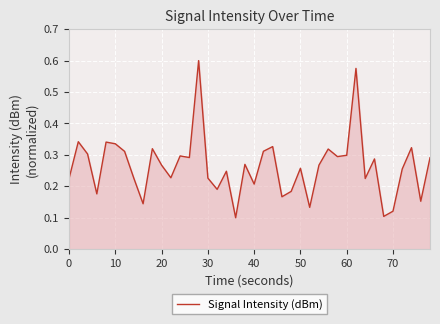

What is the maximum value shown in the chart?

0.6